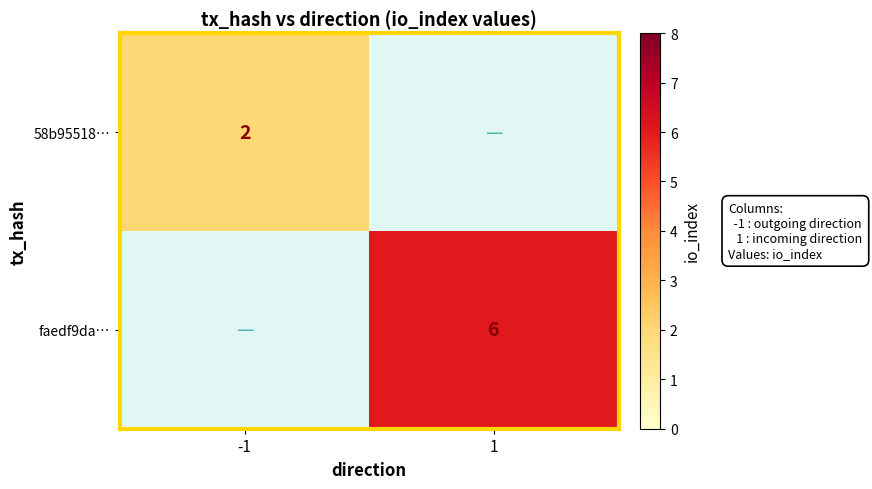

Is it true that faedf9da… equals 9 at 1?

False